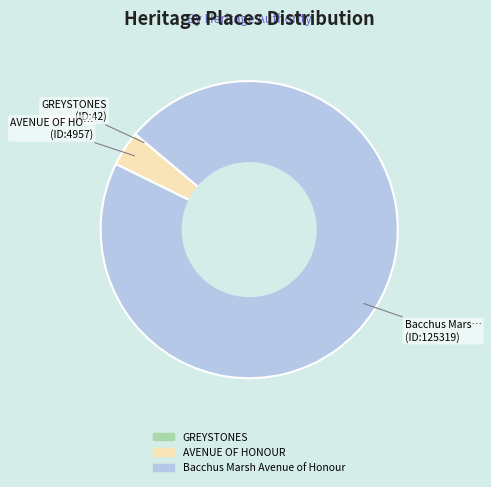

True or false: AVENUE OF HONOUR accounts for 4% of the total.

True